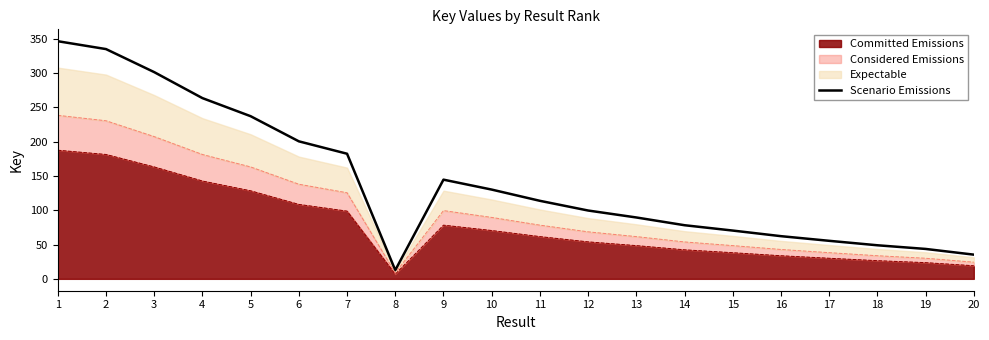

Reading left to right, what are all the values shown in this chart?

346.4	335.0	301.4	263.5	237.1	200.5	182.4	12.6	144.6	130.1	113.7	99.6	89.5	78.2	70.4	62.2	55.4	48.9	43.6	35.3